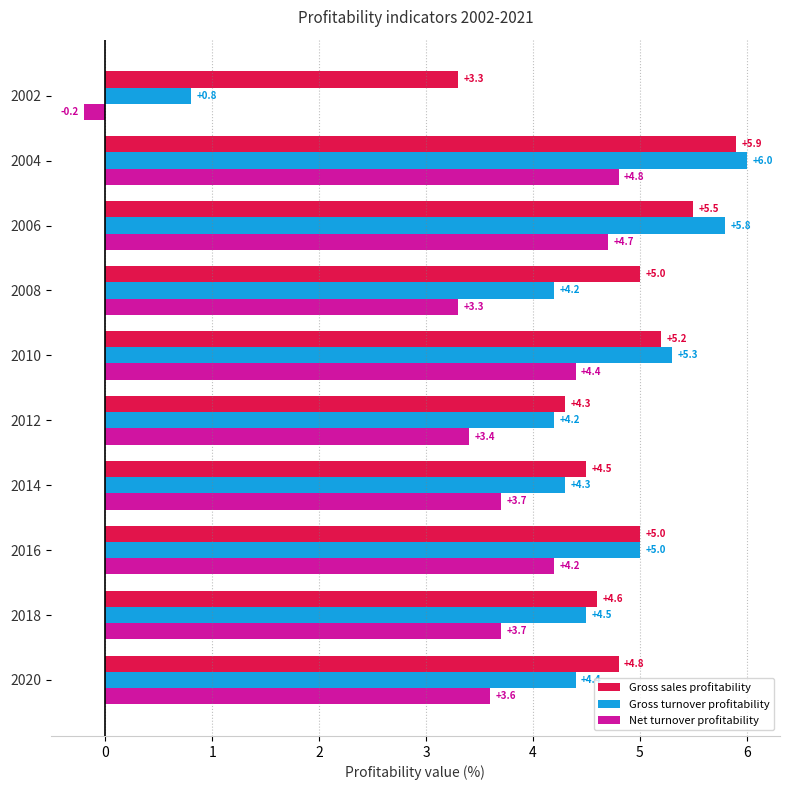

How many series are shown in this chart?

3